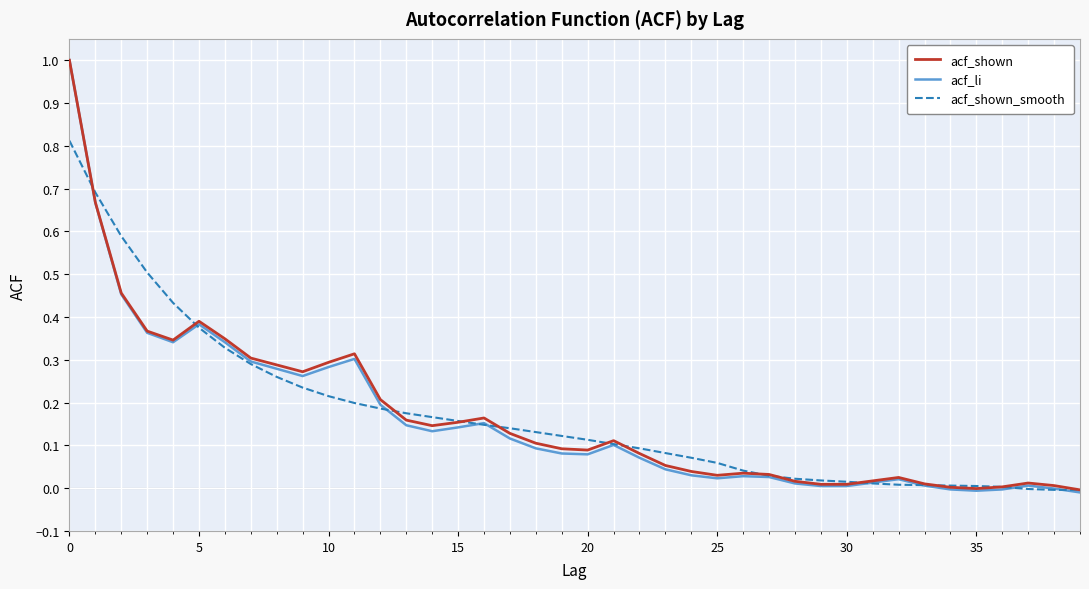

How many lines are shown in the chart?

3